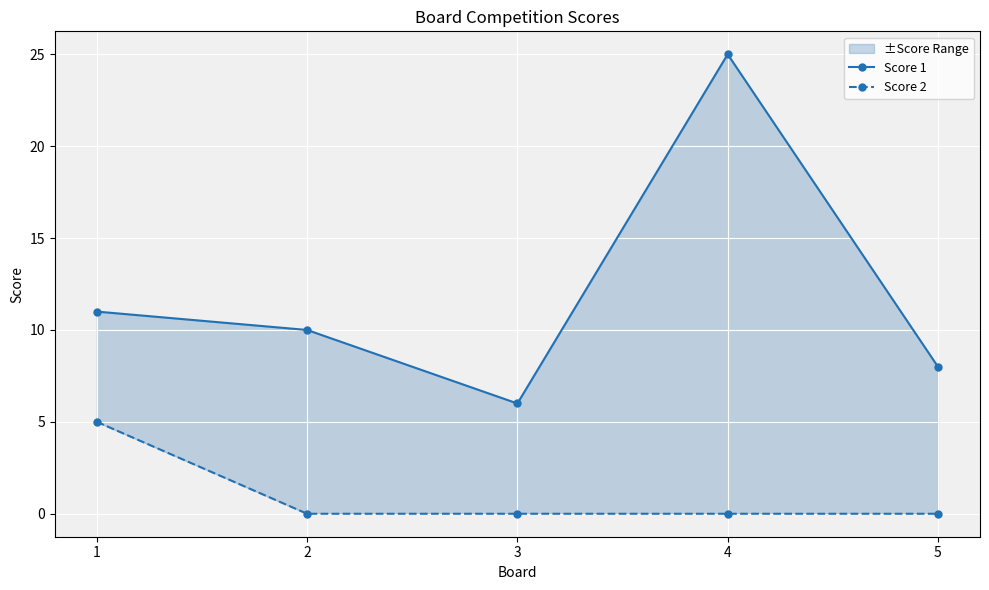

True or false: Score 1 has more than 2 points higher than both neighbors.

False